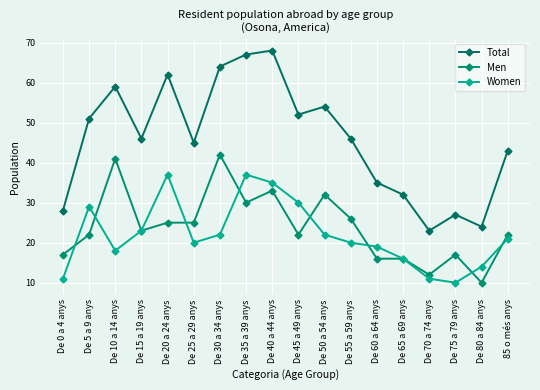

Reading left to right, list all the values displayed in this chart.

Total: 28	51	59	46	62	45	64	67	68	52	54	46	35	32	23	27	24	43
Men: 17	22	41	23	25	25	42	30	33	22	32	26	16	16	12	17	10	22
Women: 11	29	18	23	37	20	22	37	35	30	22	20	19	16	11	10	14	21